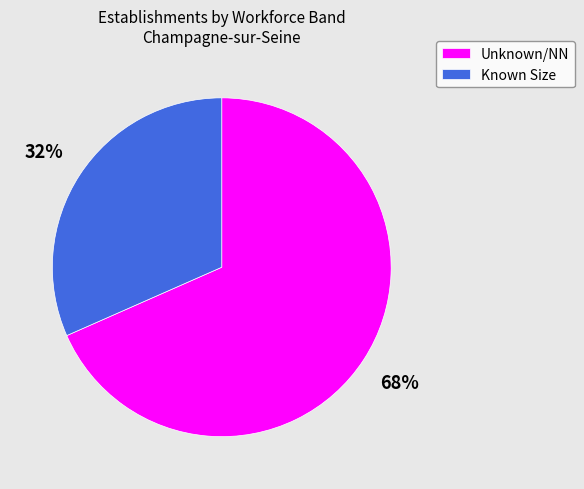

To the nearest percent, what percentage of the pie is Known Size?

32%